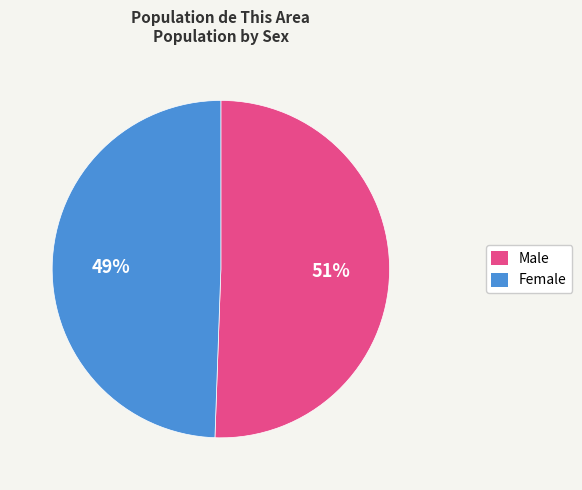

Combined, do Male and Female account for over 50%?

Yes